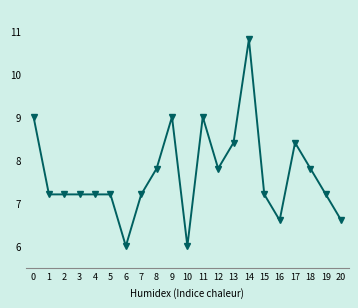

Reading left to right, transcribe all the data shown in this chart.

9.0	7.2	7.2	7.2	7.2	7.2	6.0	7.2	7.8	9.0	6.0	9.0	7.8	8.4	10.8	7.2	6.6	8.4	7.8	7.2	6.6